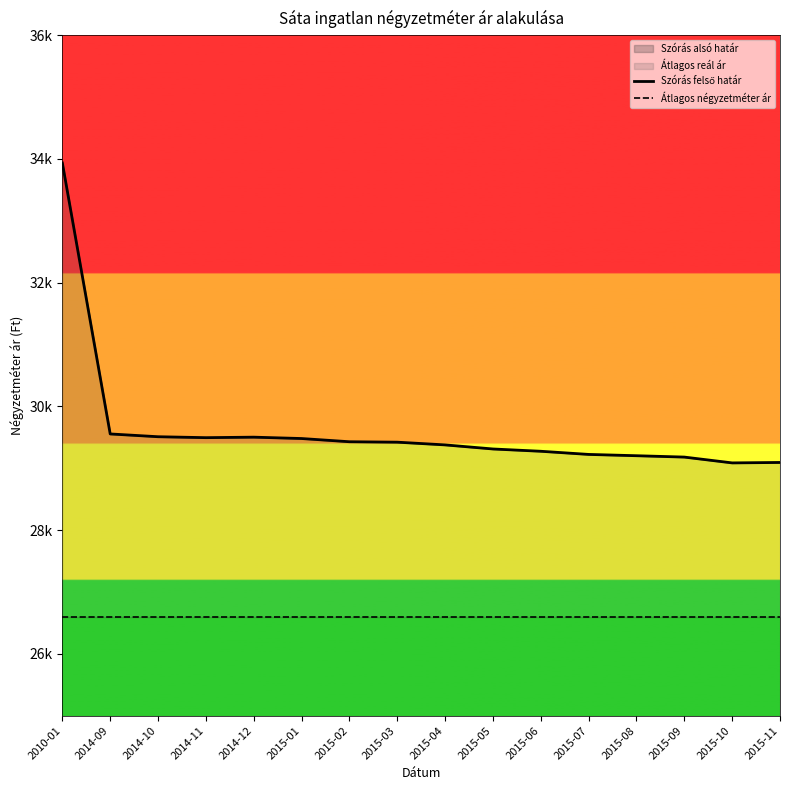

Is the value of Átlagos négyzetméter ár at 2010-01 greater than the value of Szórás felső határ at 2015-08?

No